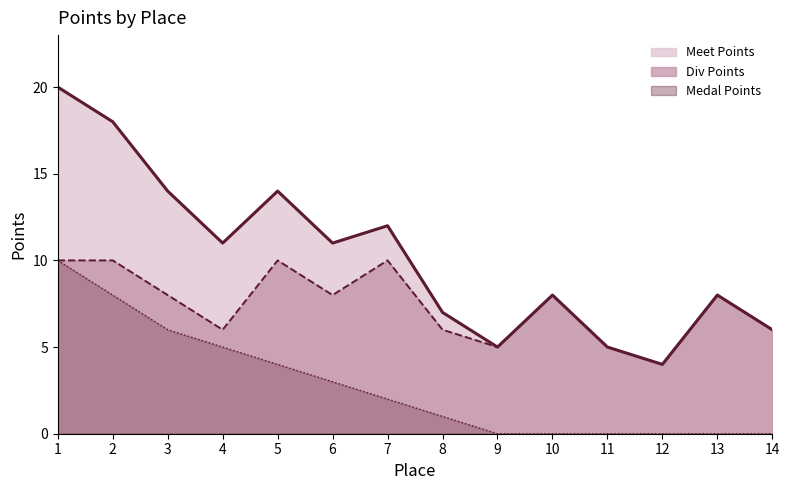

What is the greatest value displayed?

20